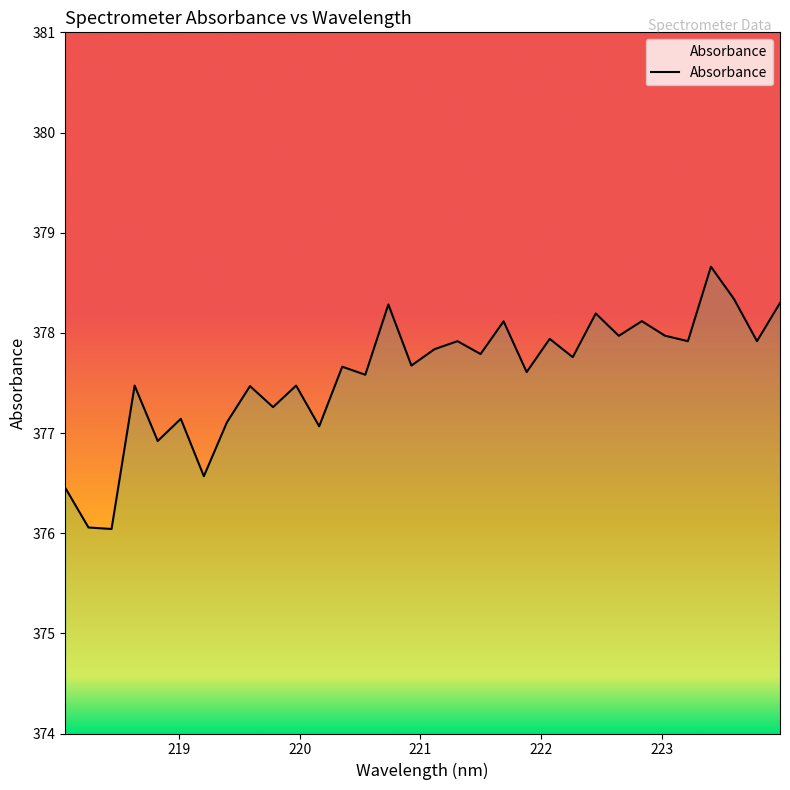

What is the minimum value shown in the chart?

376.0